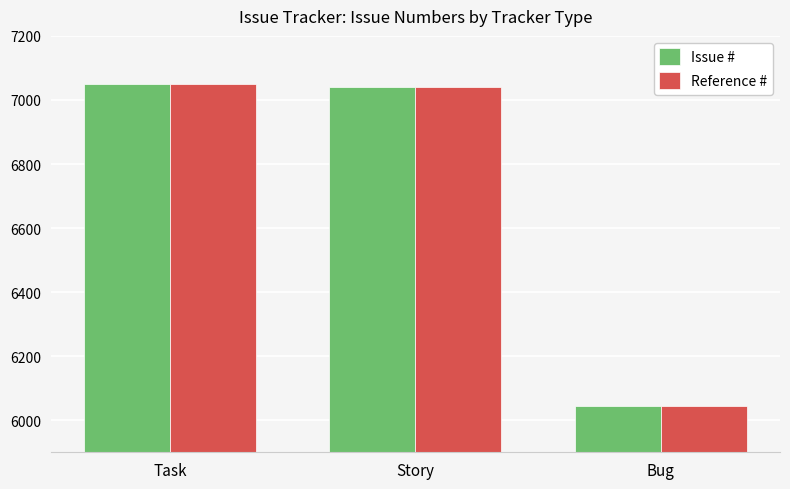

What are all the series names shown in the legend?

Issue #, Reference #